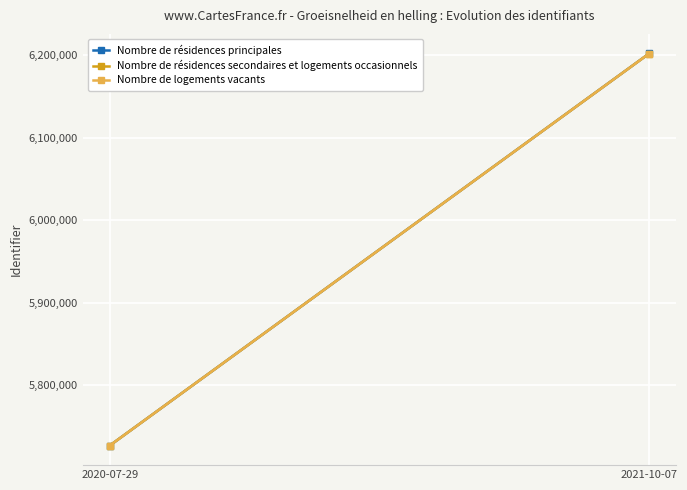

What is the total value across all series at 2020-07-29?

17180731